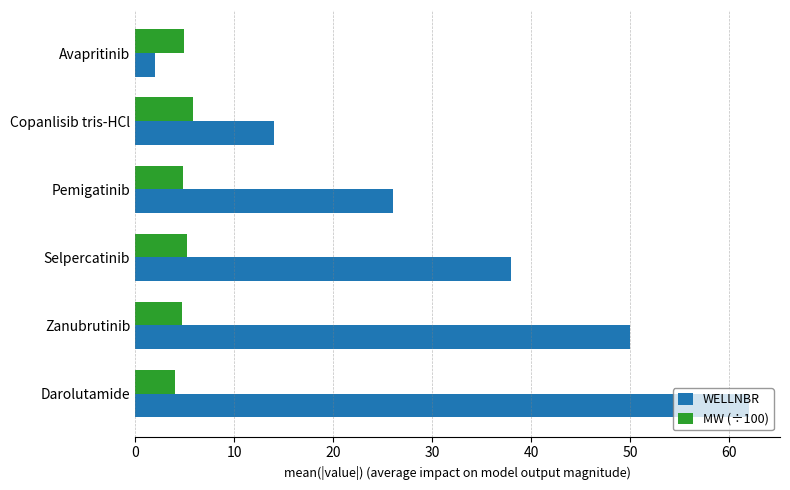

How many data points in MW (÷100) are less than 4?

1